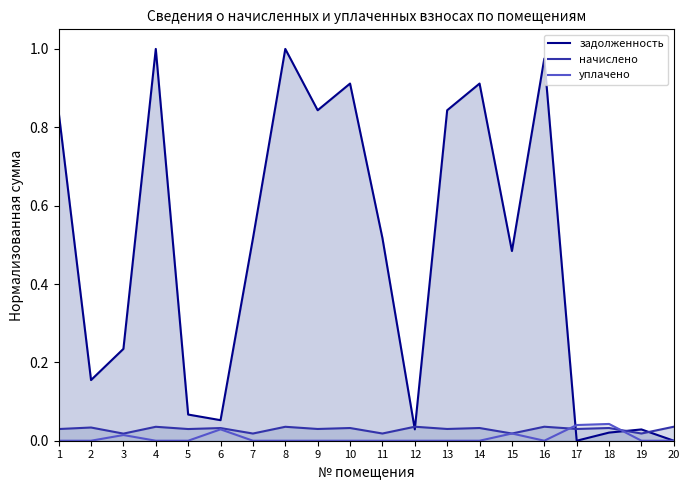

Which series has the widest spread of values?

задолженность